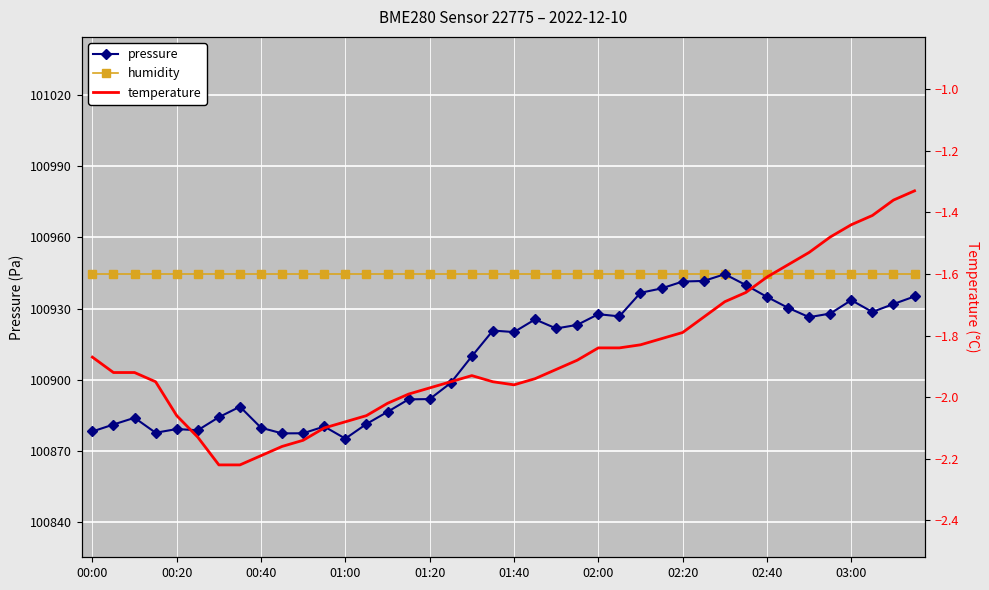

What is the sum of all pressure values?

4036358.3